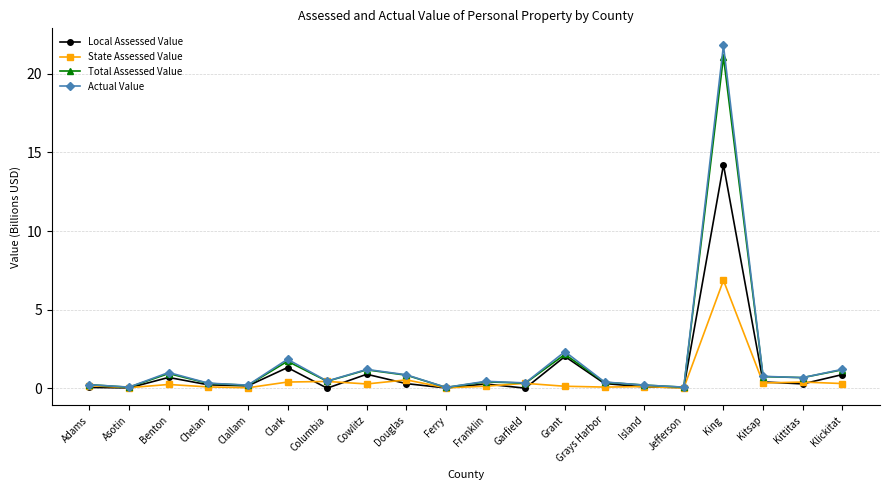

True or false: Actual Value has a value of 1.2 at Klickitat.

True